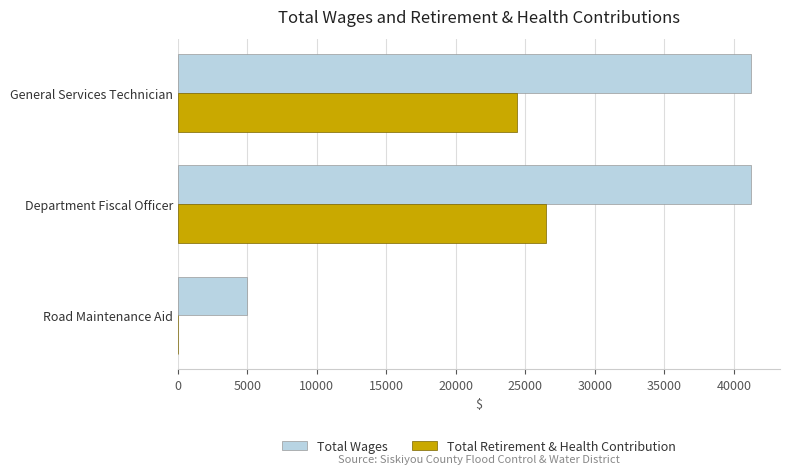

How many distinct data groups are displayed?

2